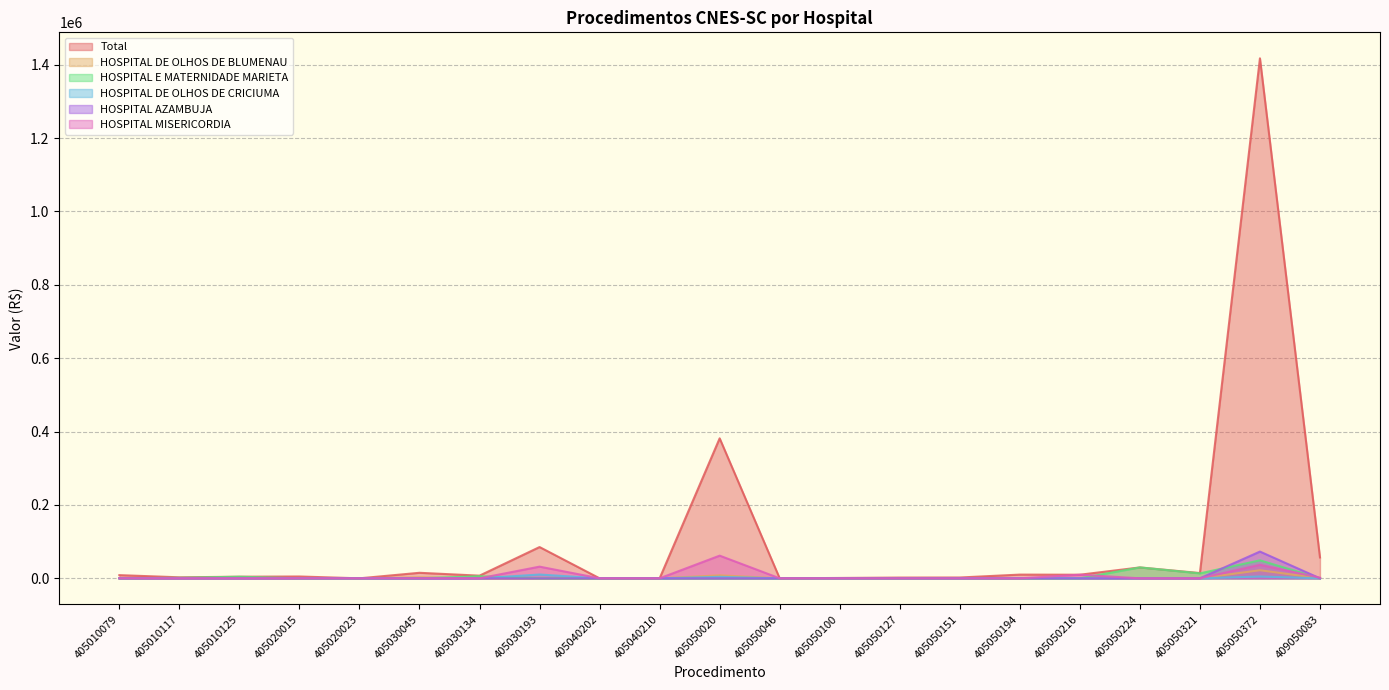

Is it true that HOSPITAL DE OLHOS DE BLUMENAU equals 0.0 at 405050046?

True